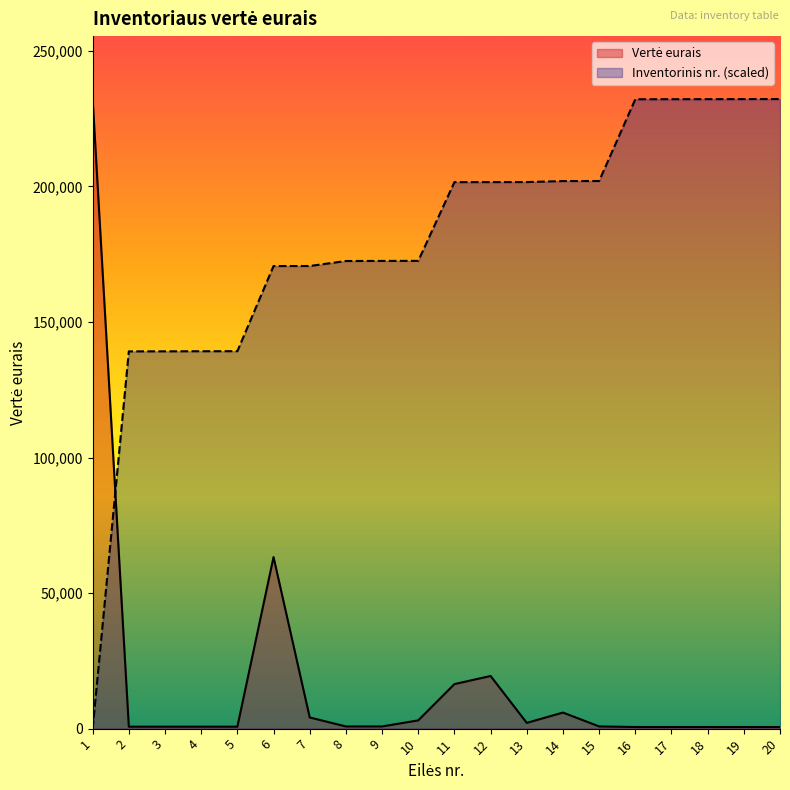

How many data points in Vertė eurais are less than 805?

9